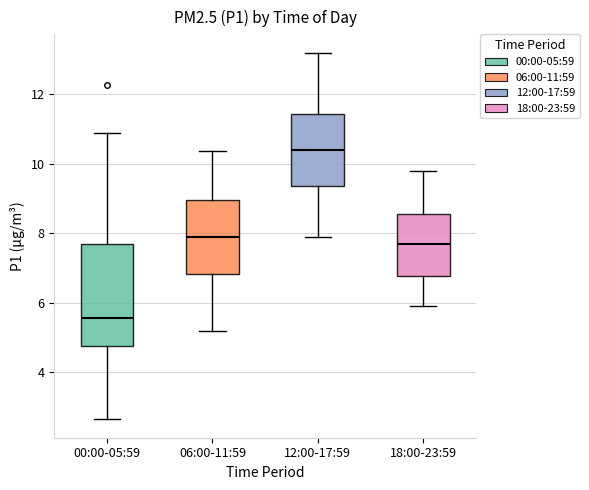

Which box is the tallest, from its lower edge to its upper edge?

00:00-05:59